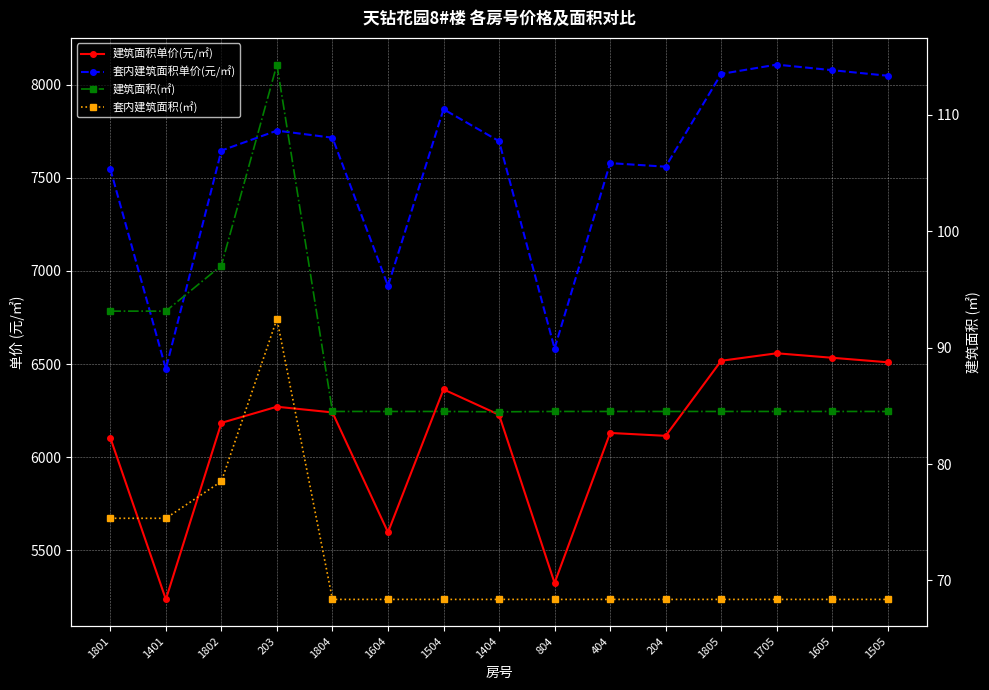

Reading left to right, extract all data points from this chart.

建筑面积单价(元/㎡): 1801=6104.7	1401=5237.0	1802=6184.5	203=6271.0	1804=6240.6	1604=5597.2	1504=6364.2	1404=6227.9	804=5325.3	404=6130.4	204=6114.9	1805=6517.7	1705=6557.9	1605=6533.8	1505=6509.6
套内建筑面积单价(元/㎡): 1801=7547.0	1401=6474.3	1802=7645.7	203=7752.8	1804=7714.7	1604=6919.4	1504=7867.5	1404=7696.3	804=6583.2	404=7578.5	204=7559.3	1805=8057.2	1705=8107.0	1605=8077.1	1505=8047.3
建筑面积(㎡): 1801=93.1	1401=93.1	1802=97.1	203=114.3	1804=84.5	1604=84.5	1504=84.5	1404=84.5	804=84.5	404=84.5	204=84.5	1805=84.5	1705=84.5	1605=84.5	1505=84.5
套内建筑面积(㎡): 1801=75.3	1401=75.3	1802=78.5	203=92.5	1804=68.4	1604=68.4	1504=68.4	1404=68.4	804=68.4	404=68.4	204=68.4	1805=68.4	1705=68.4	1605=68.4	1505=68.4